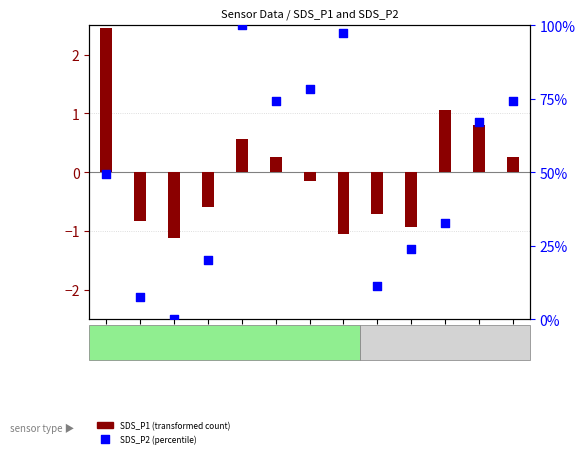

Is the value of SDS_P1 (transformed count) at 11:00 greater than the value of SDS_P2 (percentile) at 02:01?

Yes